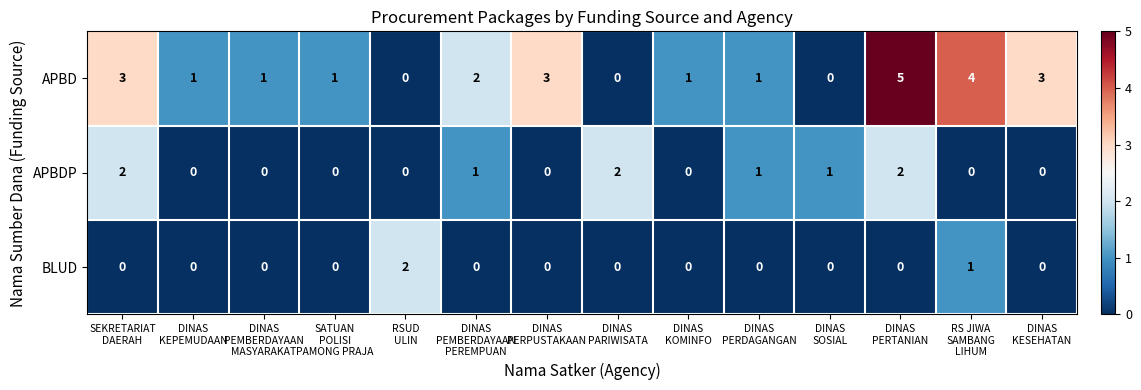

What is the total value across all series at SEKRETARIAT
DAERAH?

5